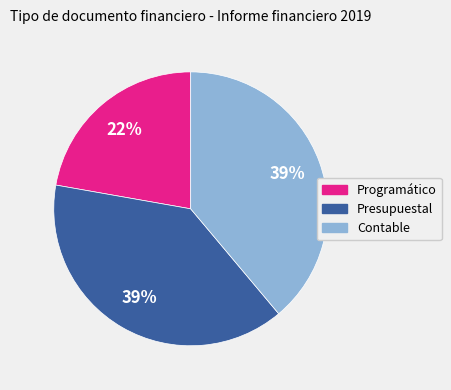

Count the number of slices in the pie.

3